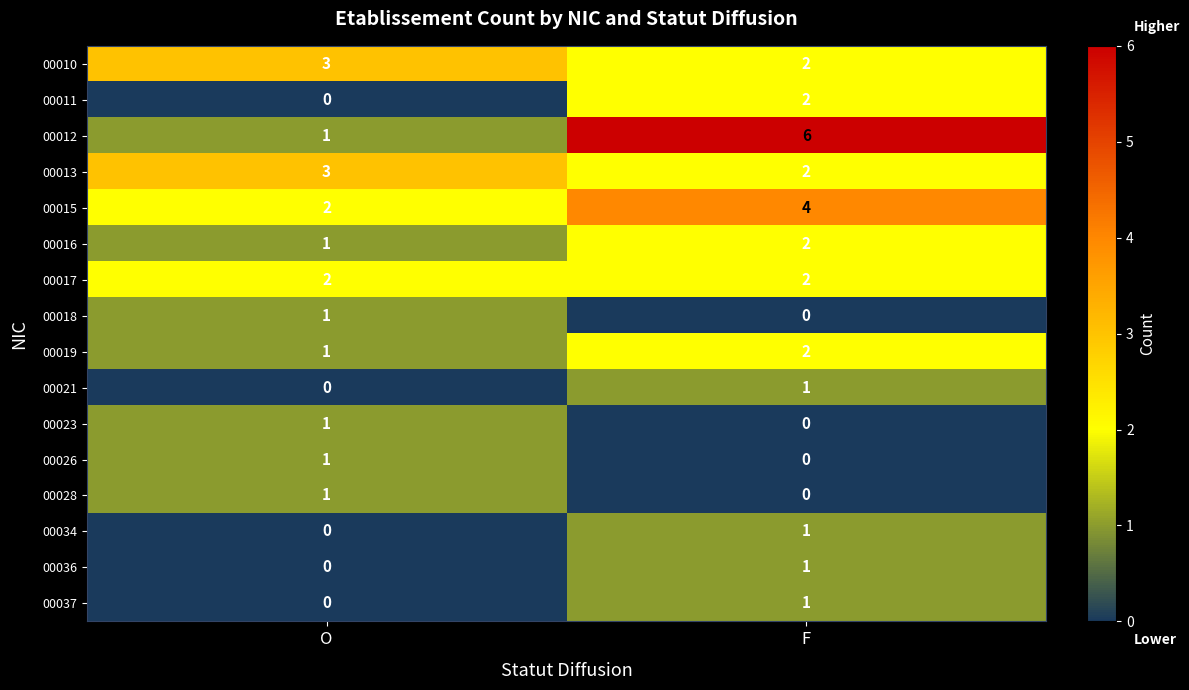

The 00018 series shows 0 at F. True or false?

True